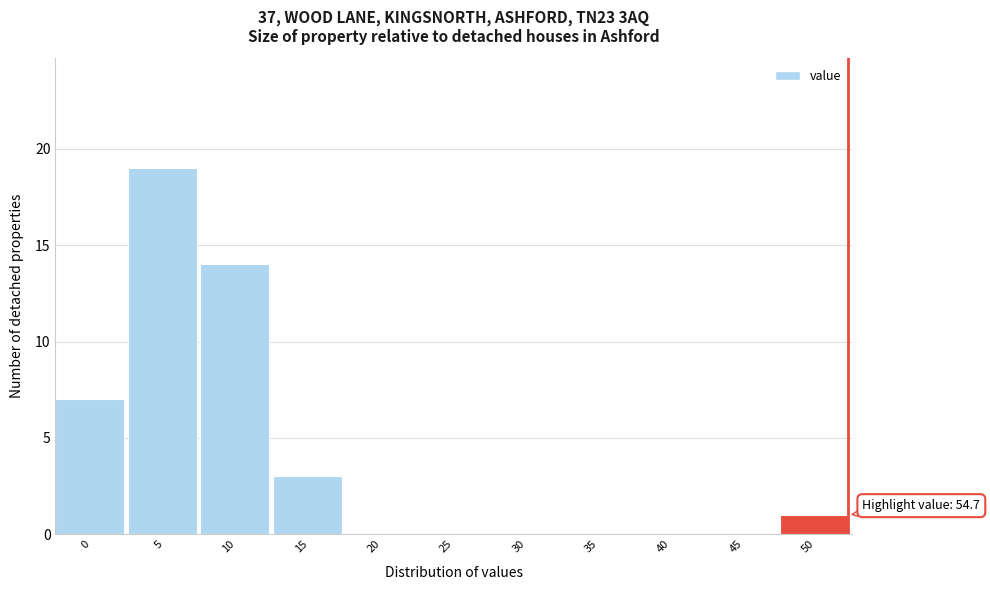

Reading right to left, what are all the values shown in this chart?

50=1	45=0	40=0	35=0	30=0	25=0	20=0	15=3	10=14	5=19	0=7